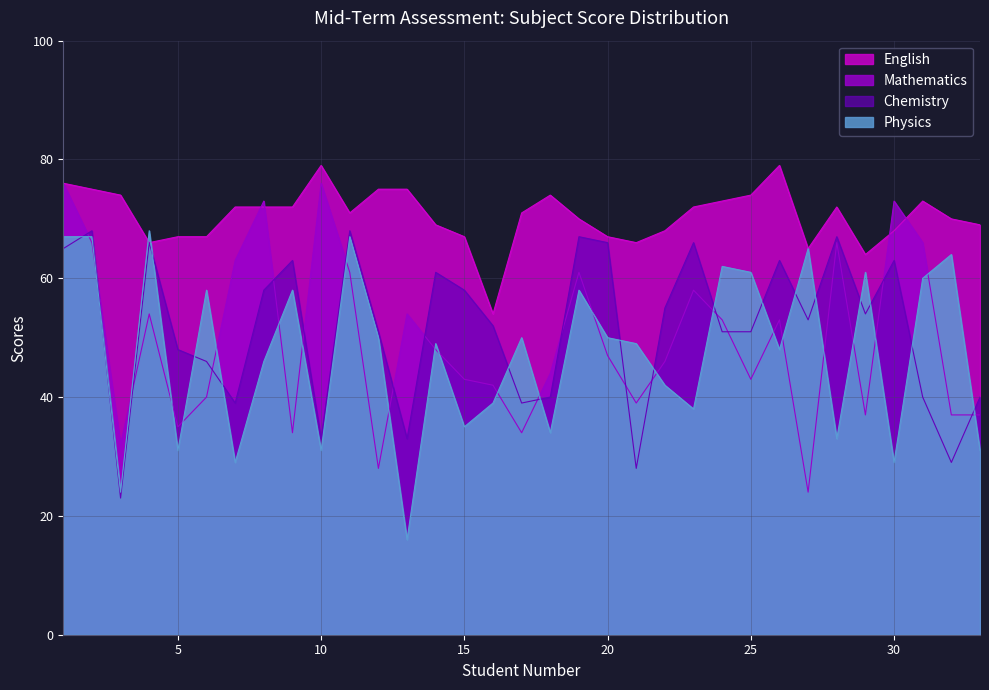

The Chemistry series shows 40 at 18. True or false?

True